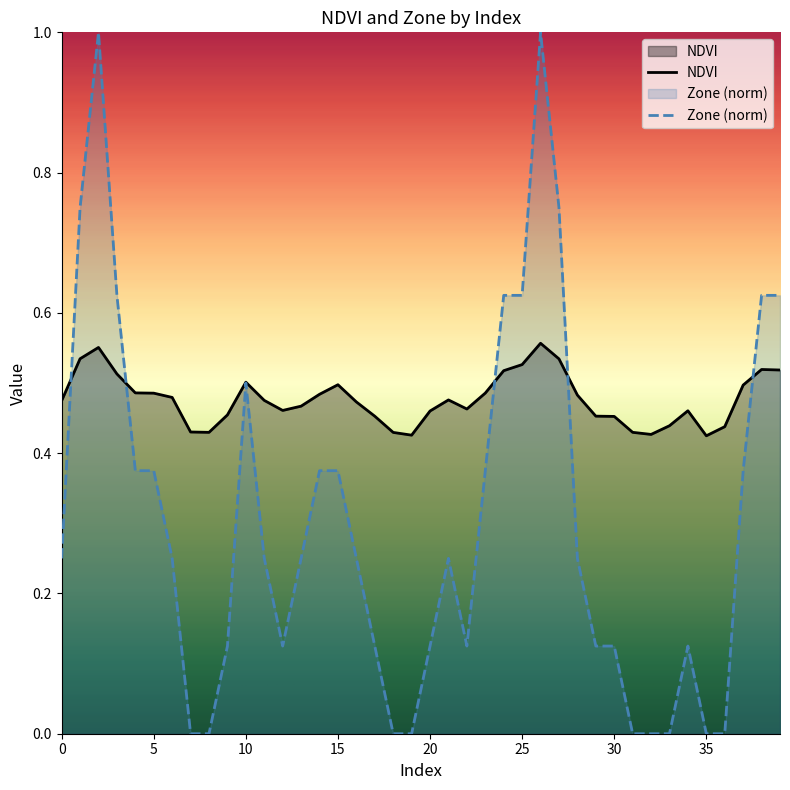

Rank the series at 6 from highest to lowest value.

NDVI, Zone